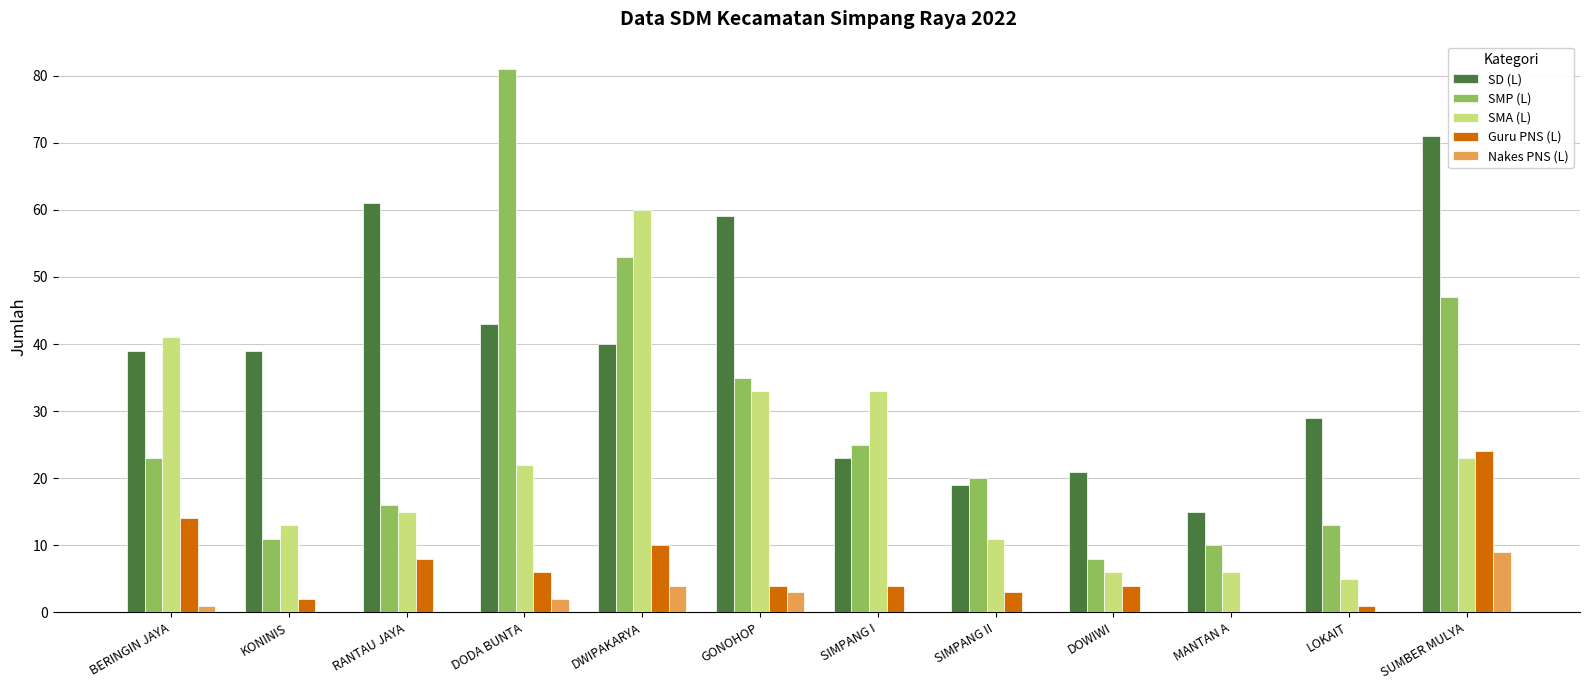

Between DODA BUNTA and SIMPANG II, which series saw the biggest shift?

SMP (L)